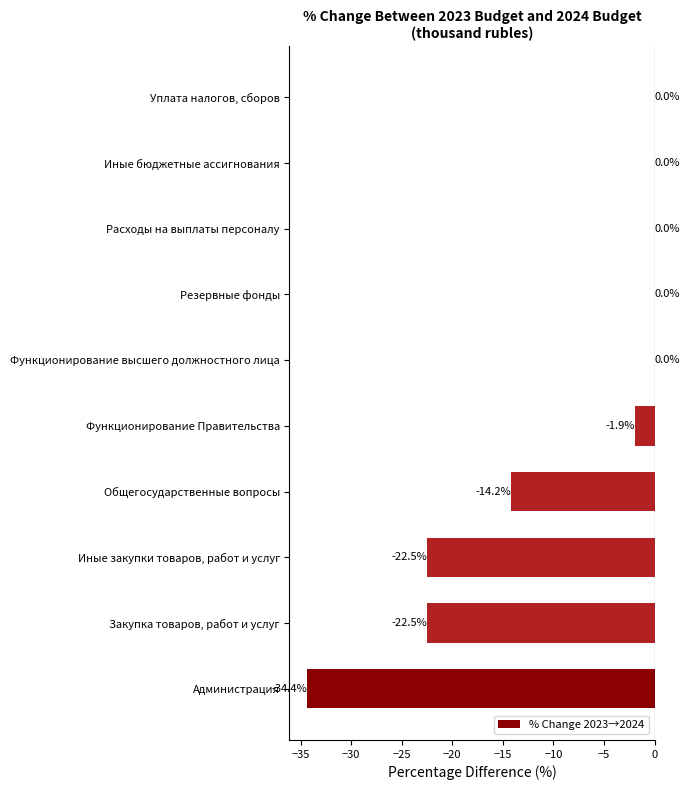

The value at Функционирование Правительства is -0.6. True or false?

False